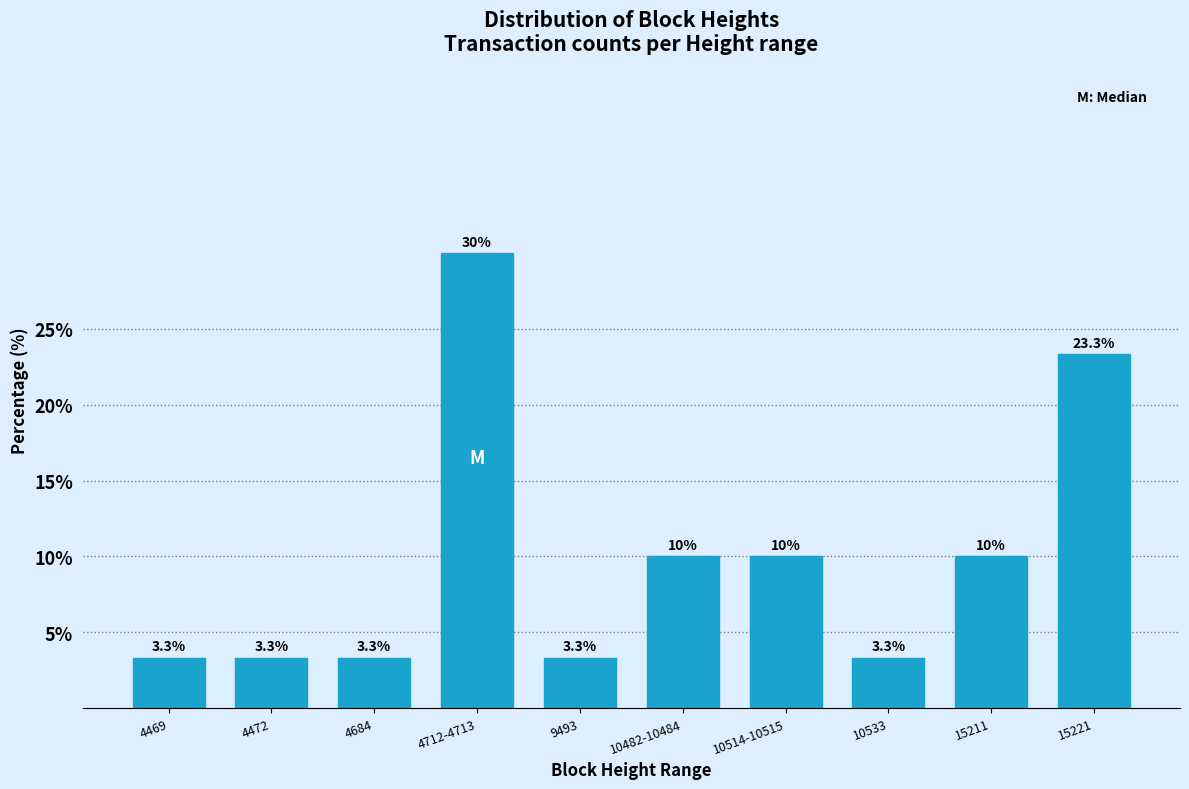

Reading right to left, transcribe all the data shown in this chart.

15221=23.3	15211=10.0	10533=3.3	10514-10515=10.0	10482-10484=10.0	9493=3.3	4712-4713=30.0	4684=3.3	4472=3.3	4469=3.3